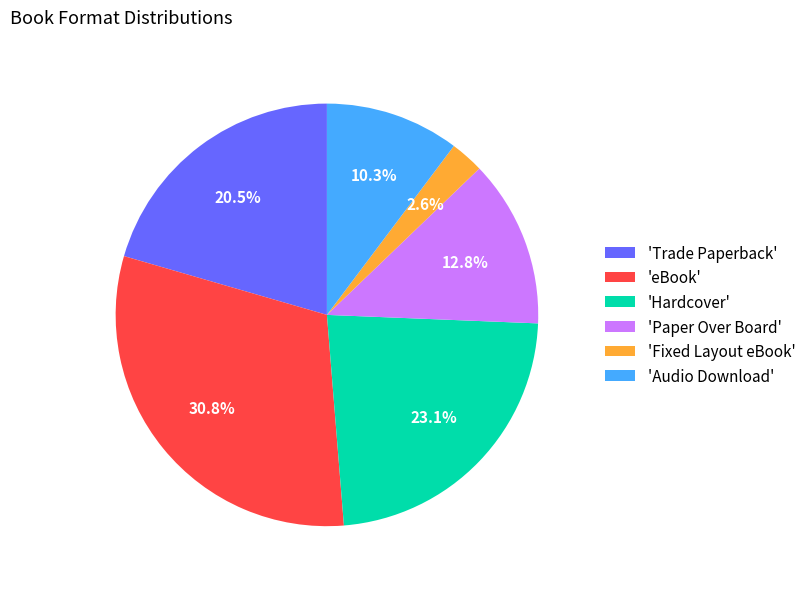

Is 'Audio Download' the majority of the pie?

No